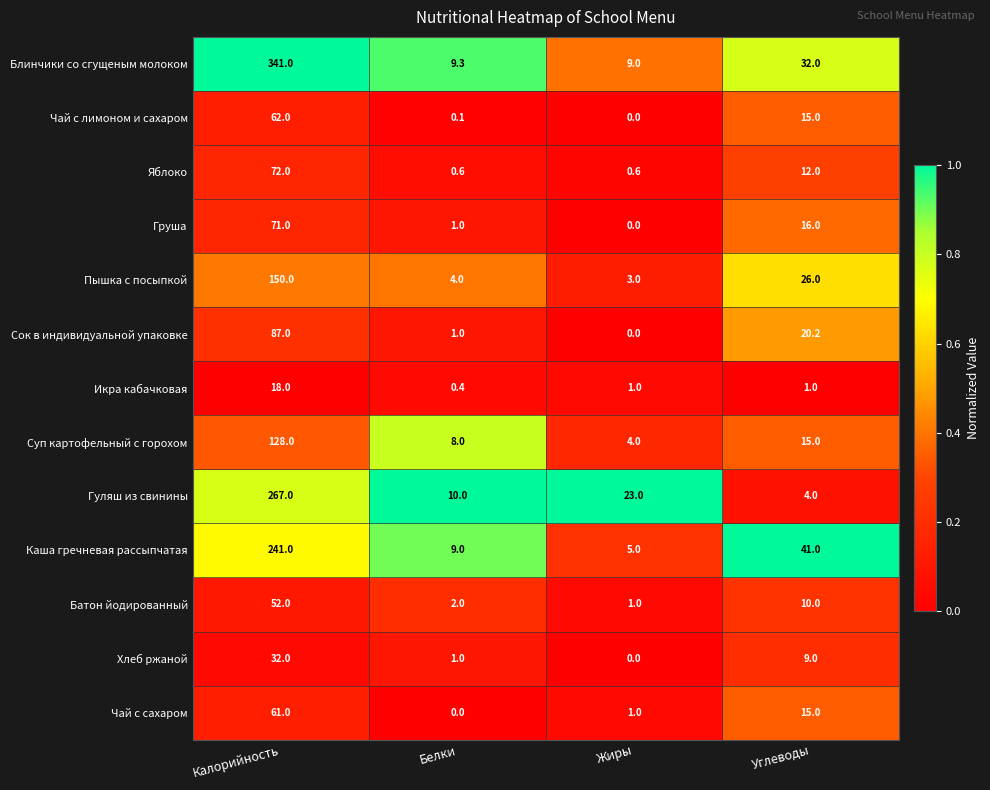

What is the spread (max minus min) of values at Углеводы?

40.0